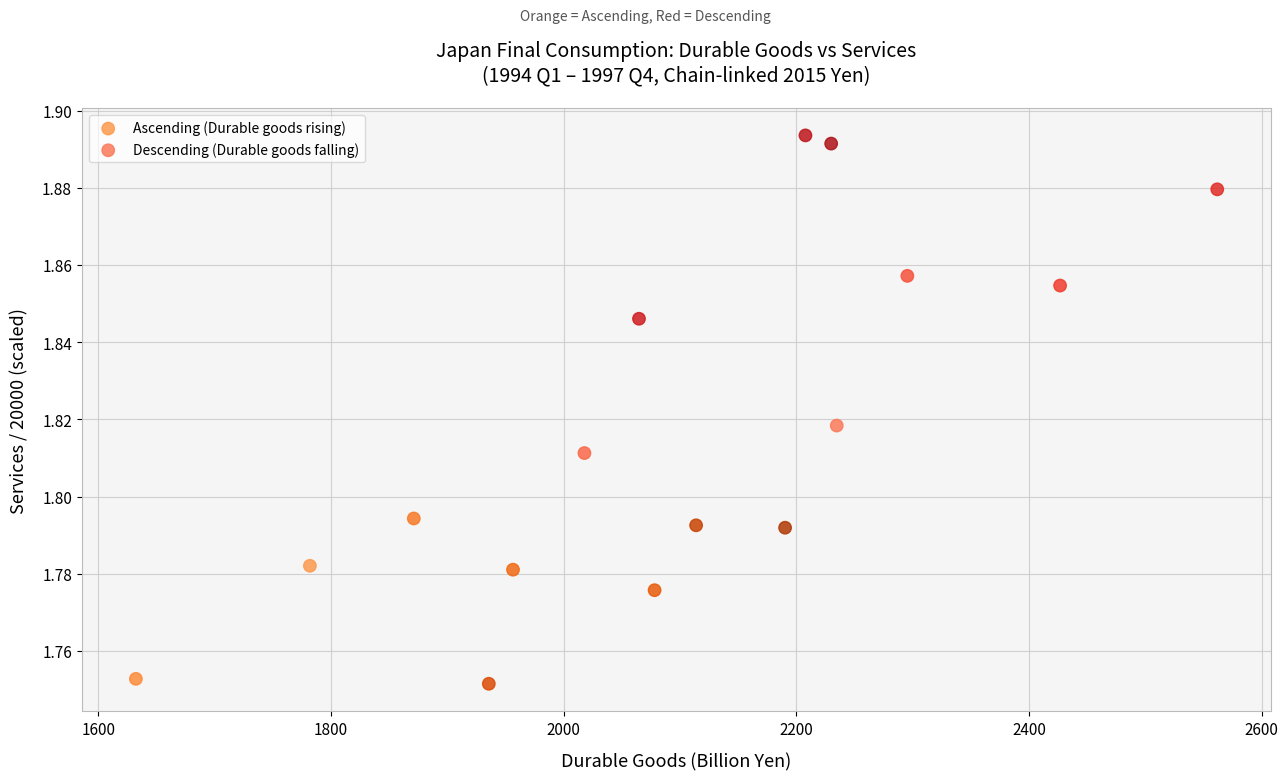

Which series reaches the maximum Y coordinate?

Descending (Durable goods falling)